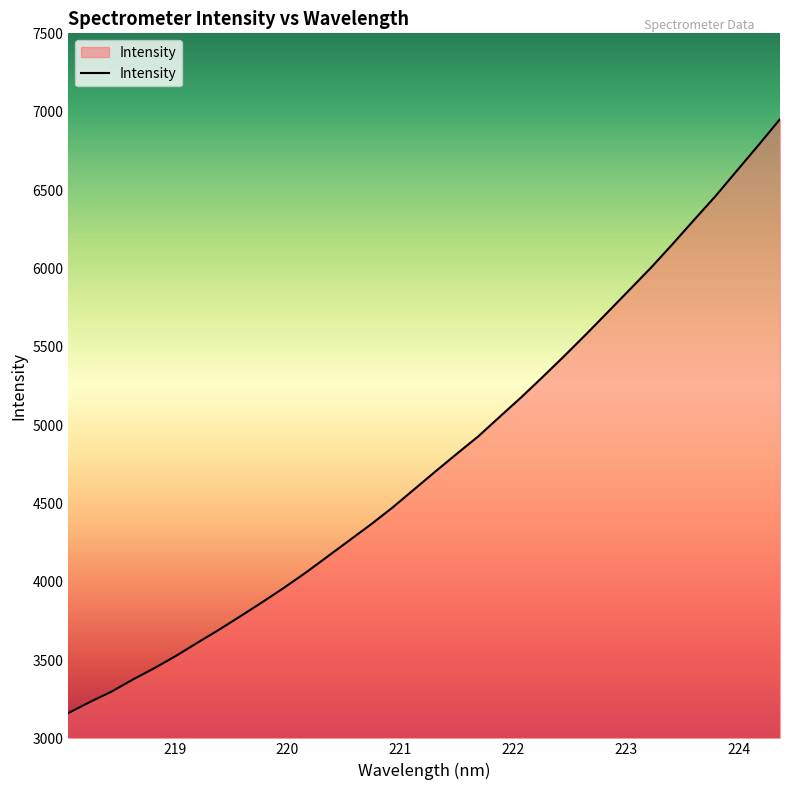

What is the greatest value displayed?

6952.4